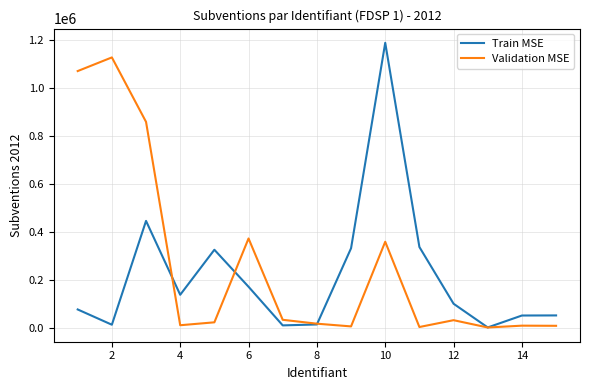

What is the smallest value displayed?

3064